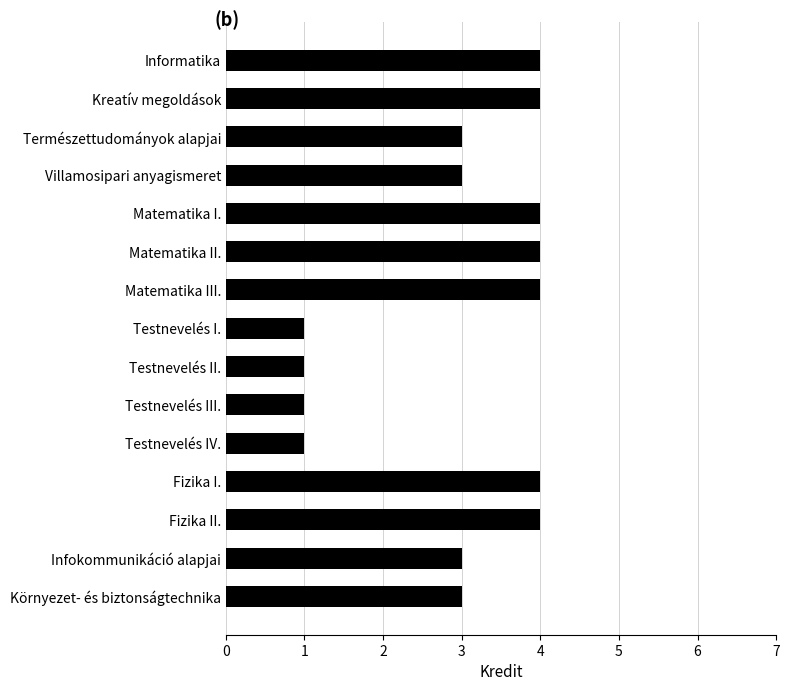

What is the difference between the second highest and minimum values?

3